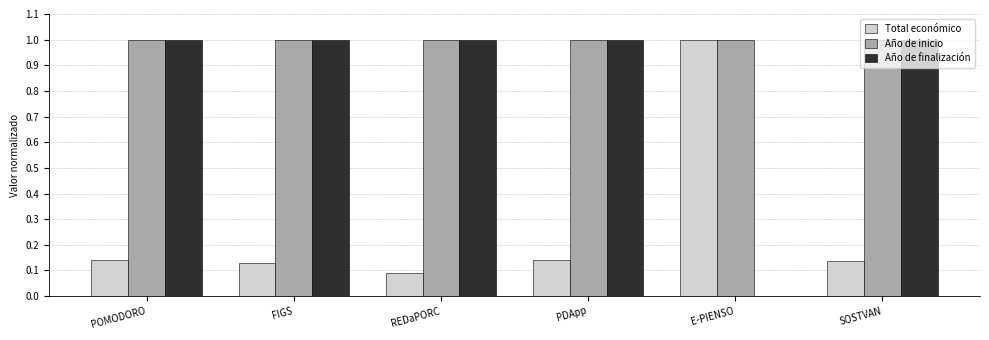

Between PDApp and E-PIENSO, which series saw the biggest shift?

Año de finalización